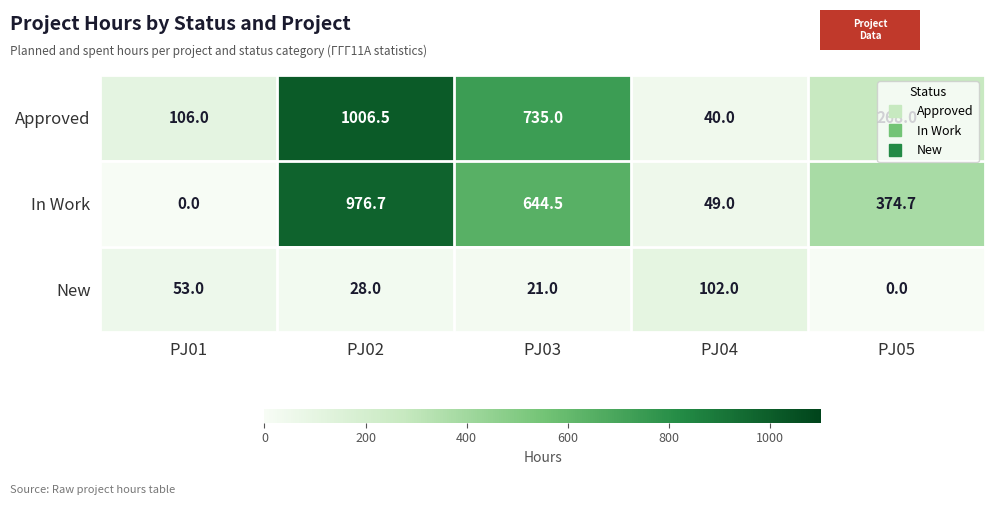

What is the difference between the New values at PJ02 and PJ03?

7.0